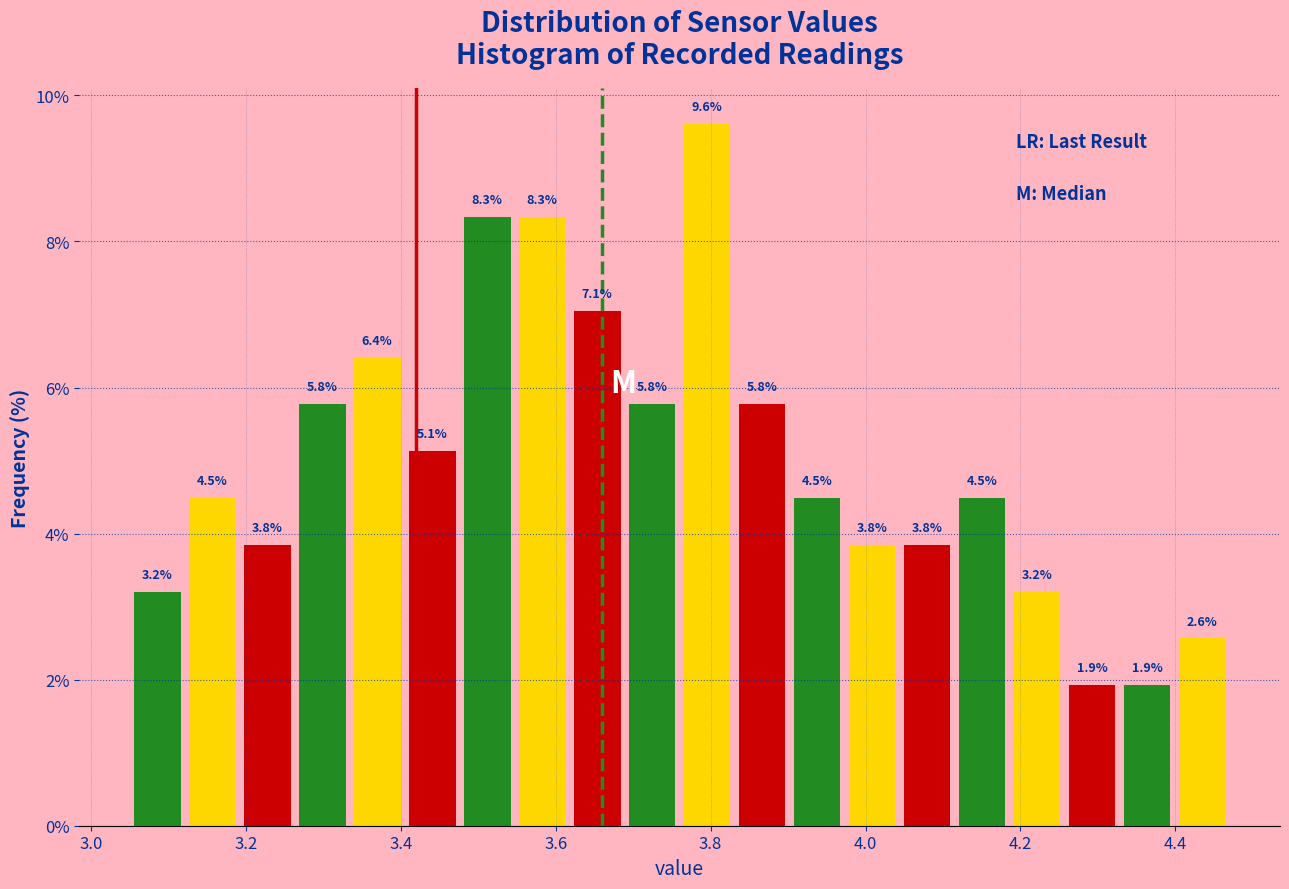

Around what value on the x-axis is the tallest bar? Give the approximate position of its centre, as read against the axis.

3.80